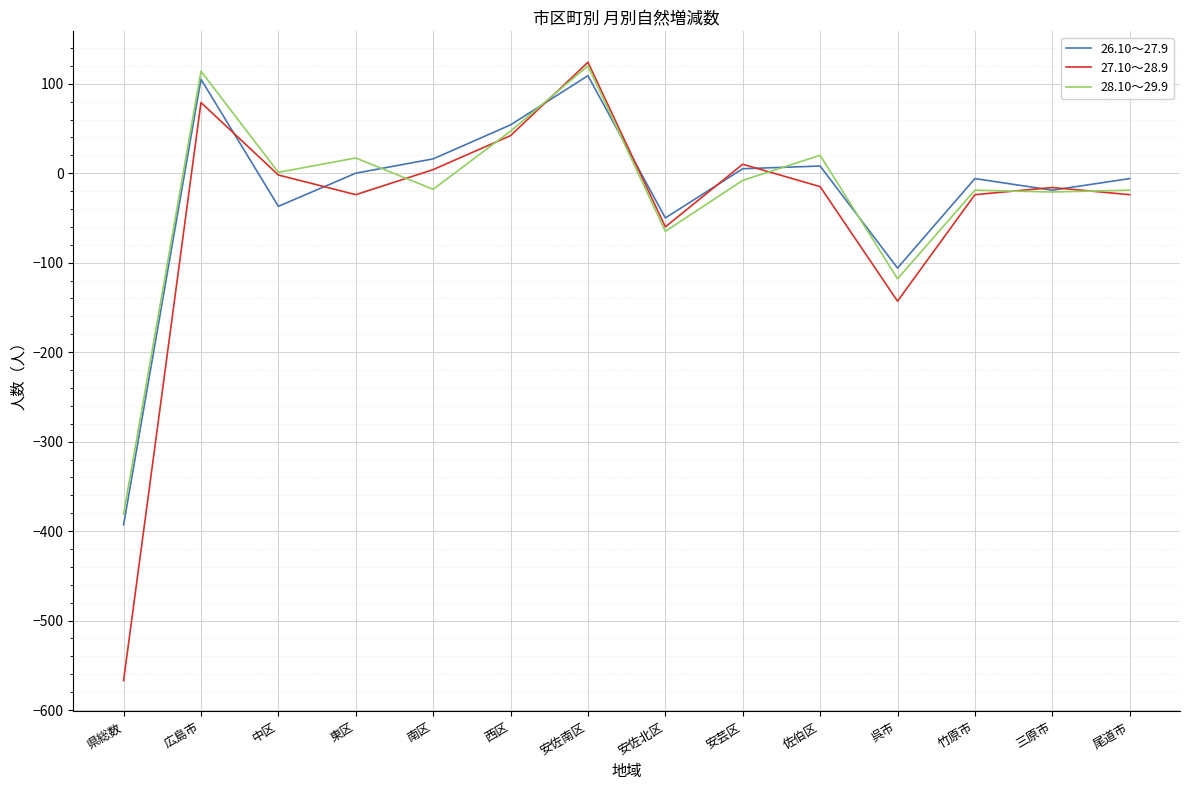

What are all the series names shown in the legend?

26.10～27.9, 27.10～28.9, 28.10～29.9